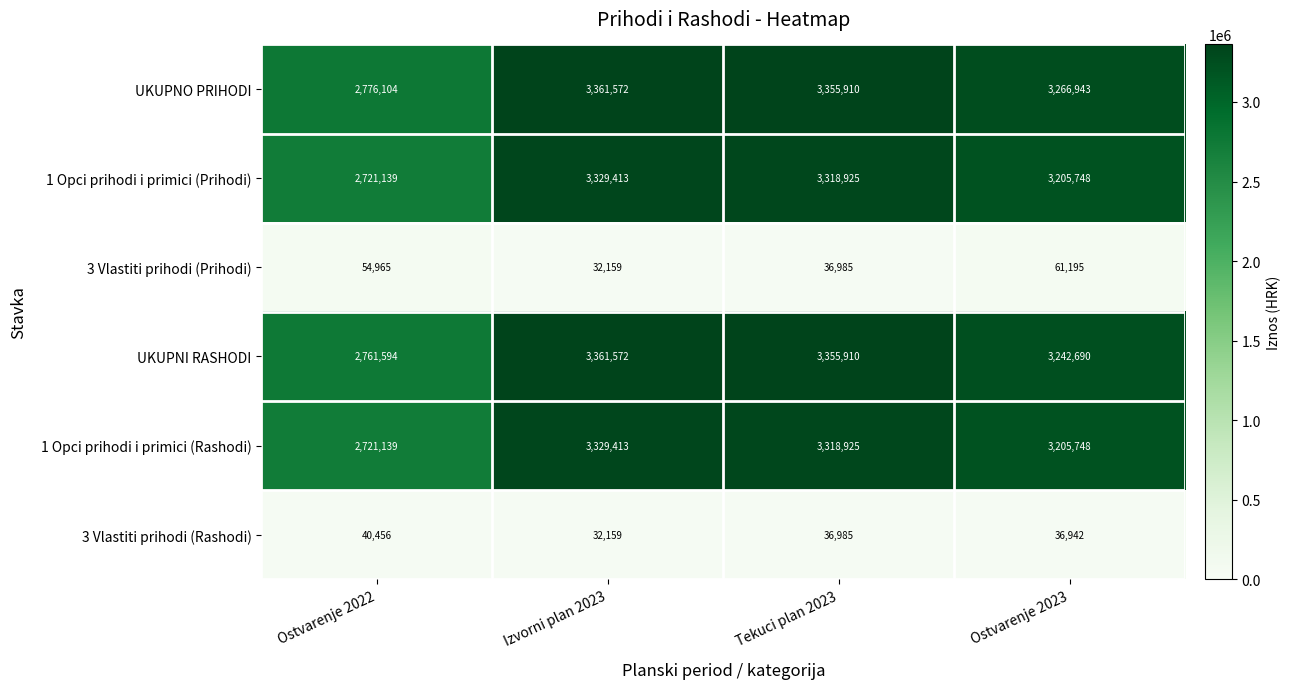

At which label does 1 Opci prihodi i primici (Prihodi) reach its peak?

Izvorni plan 2023